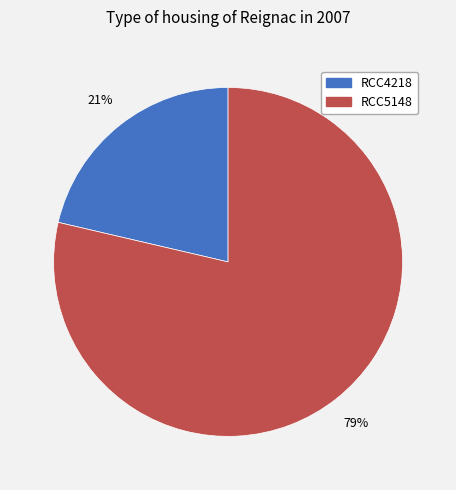

Count the number of slices in the pie.

2